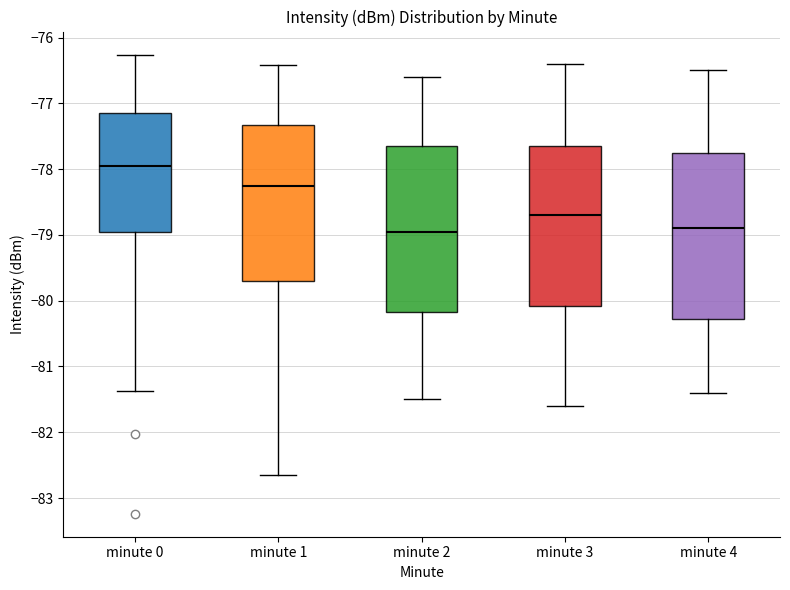

Reading left to right, transcribe this box plot: for each box, give where its median line is, the range the box spans, and where its two whiskers end, as read against the y-axis. The values are not printed on the chart, so give them approximately, as read against the axis.

minute 0: median -77.9, box -79.0 to -77.1, whiskers -81.4 to -76.3
minute 1: median -78.3, box -79.7 to -77.3, whiskers -82.7 to -76.4
minute 2: median -78.9, box -80.2 to -77.6, whiskers -81.5 to -76.6
minute 3: median -78.7, box -80.1 to -77.6, whiskers -81.6 to -76.4
minute 4: median -78.9, box -80.3 to -77.7, whiskers -81.4 to -76.5